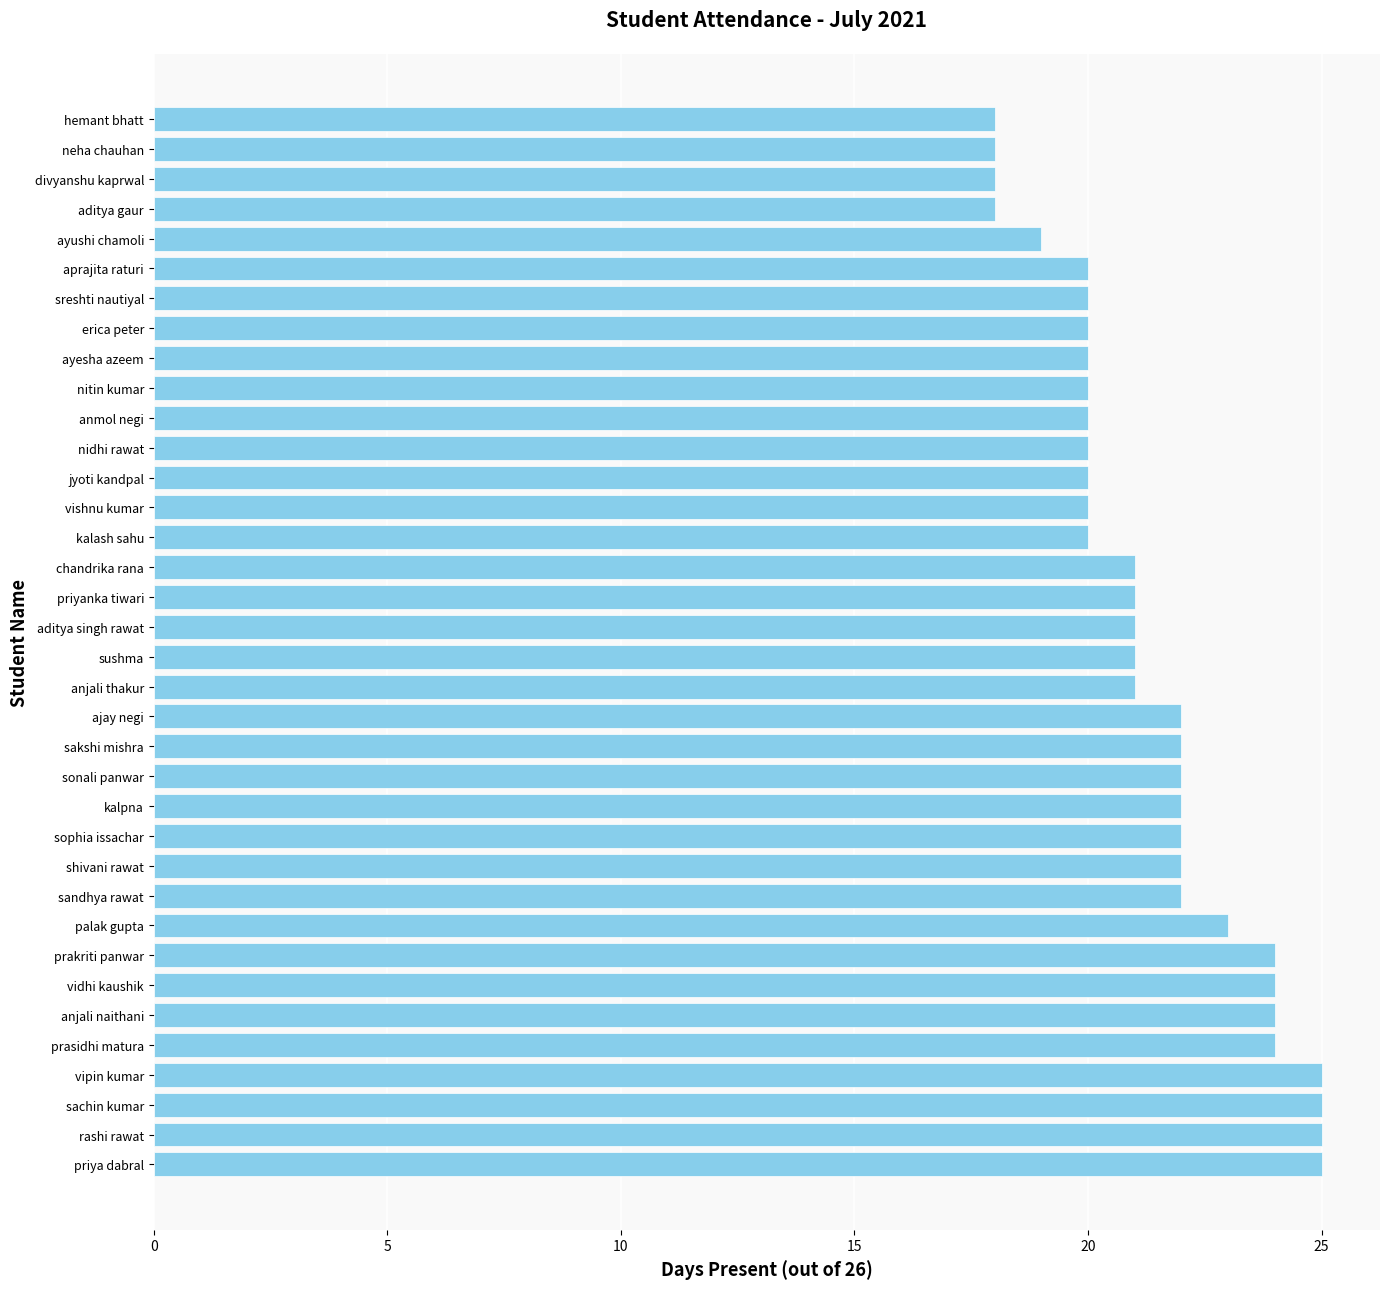

What is the difference between the values at priya dabral and kalpna?

3